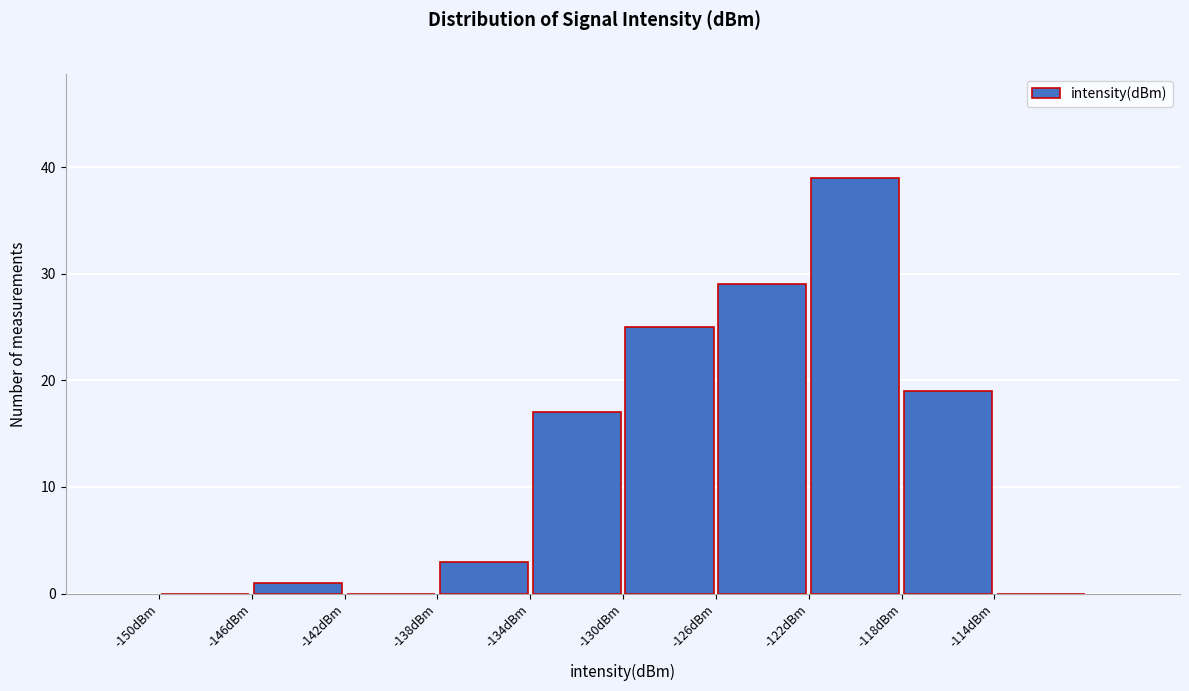

How tall is the bar that spans -126 to -122 on the x-axis? The values are not printed on the chart, so give them approximately, as read against the axis.

29